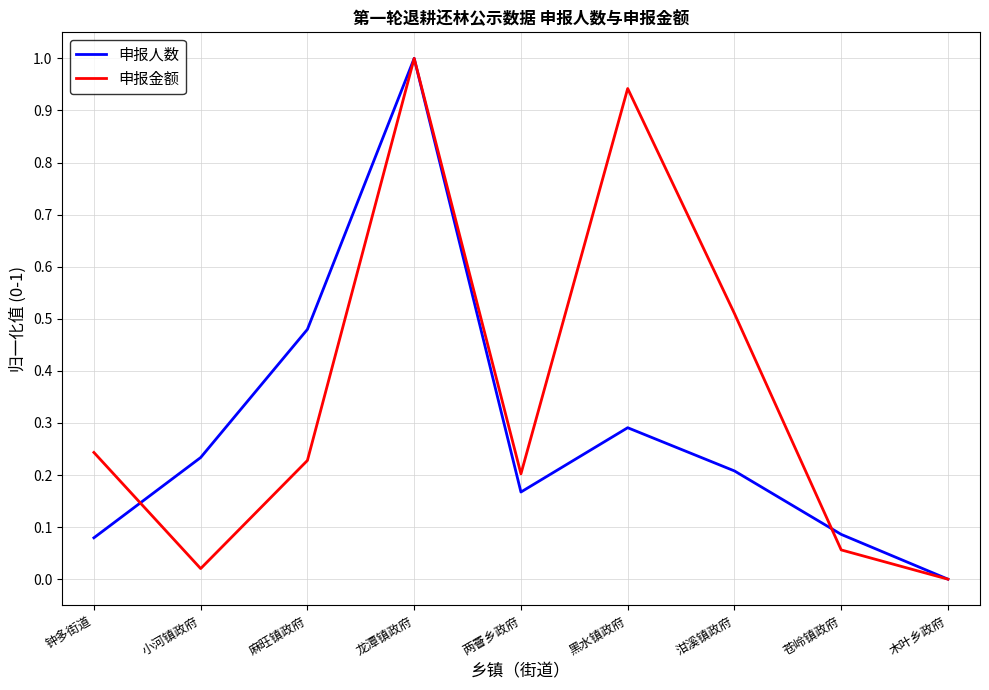

The 申报金额 series shows 0.3 at 泔溪镇政府. True or false?

False